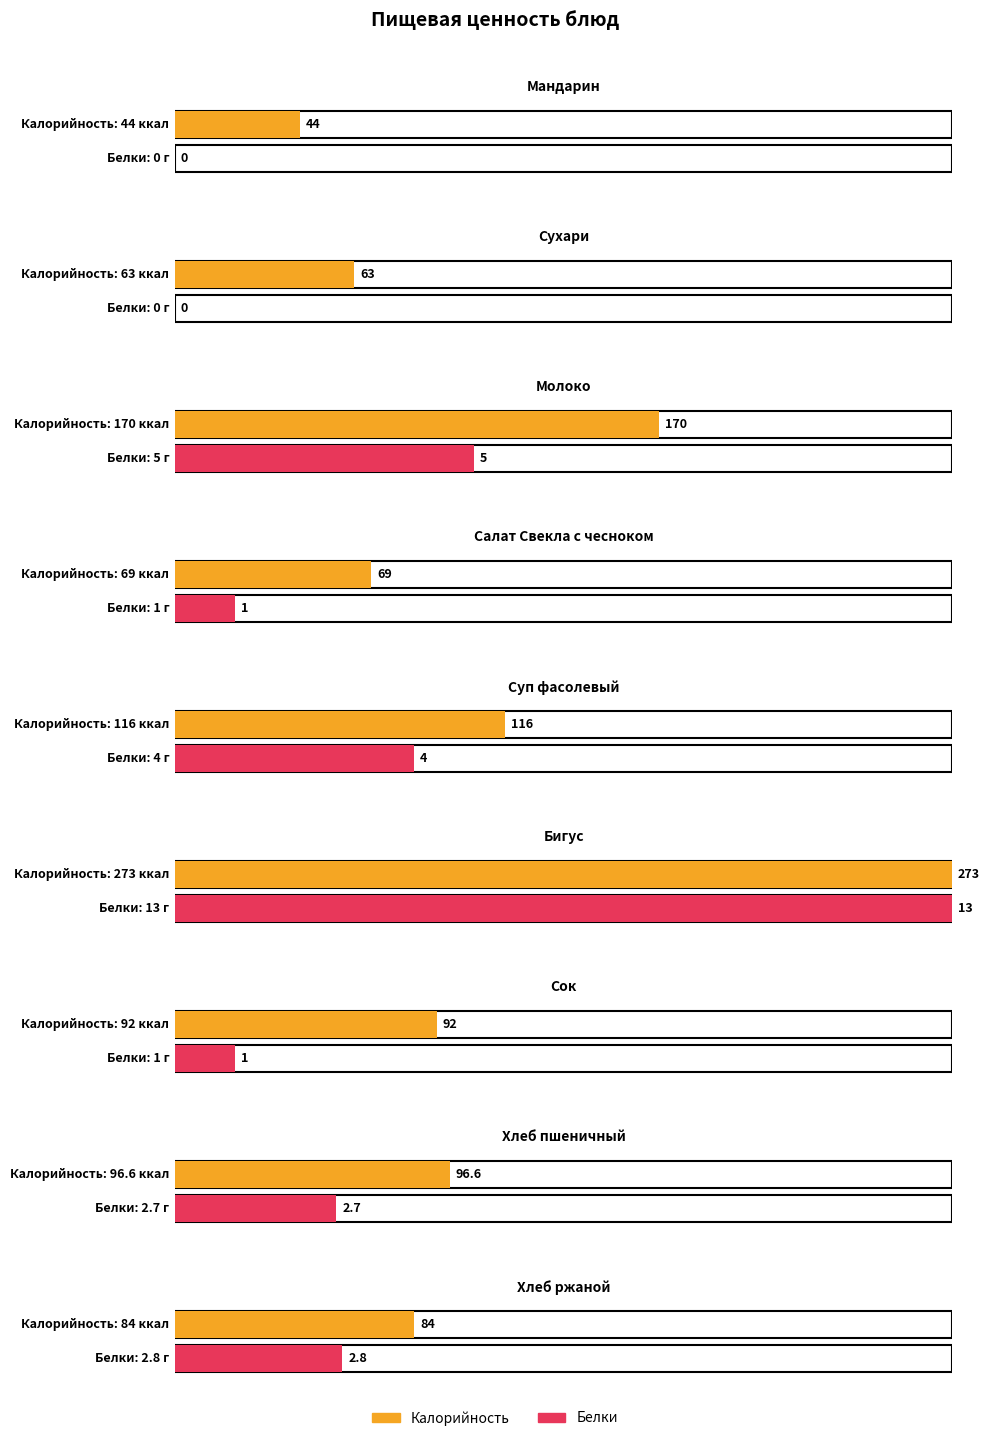

What is the difference between the highest and lowest values at Мандарин?

44.0